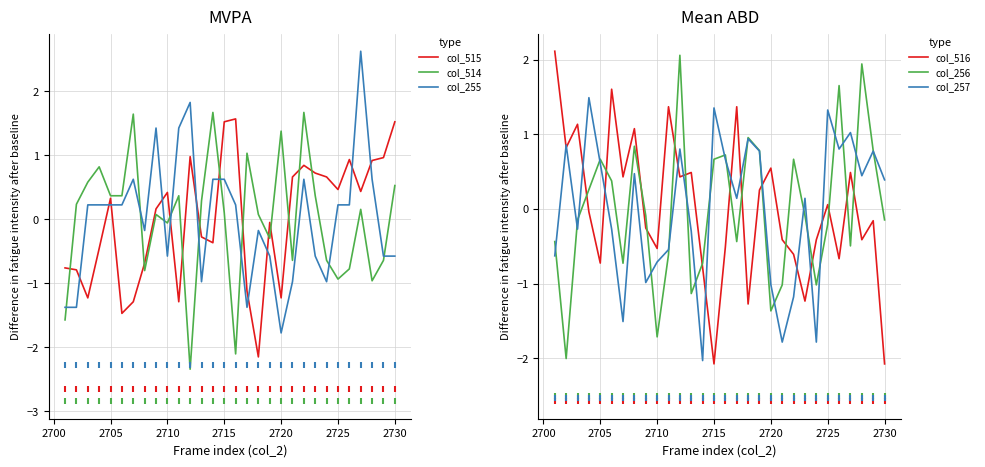

Which series has the largest Y range (max minus min)?

col_255